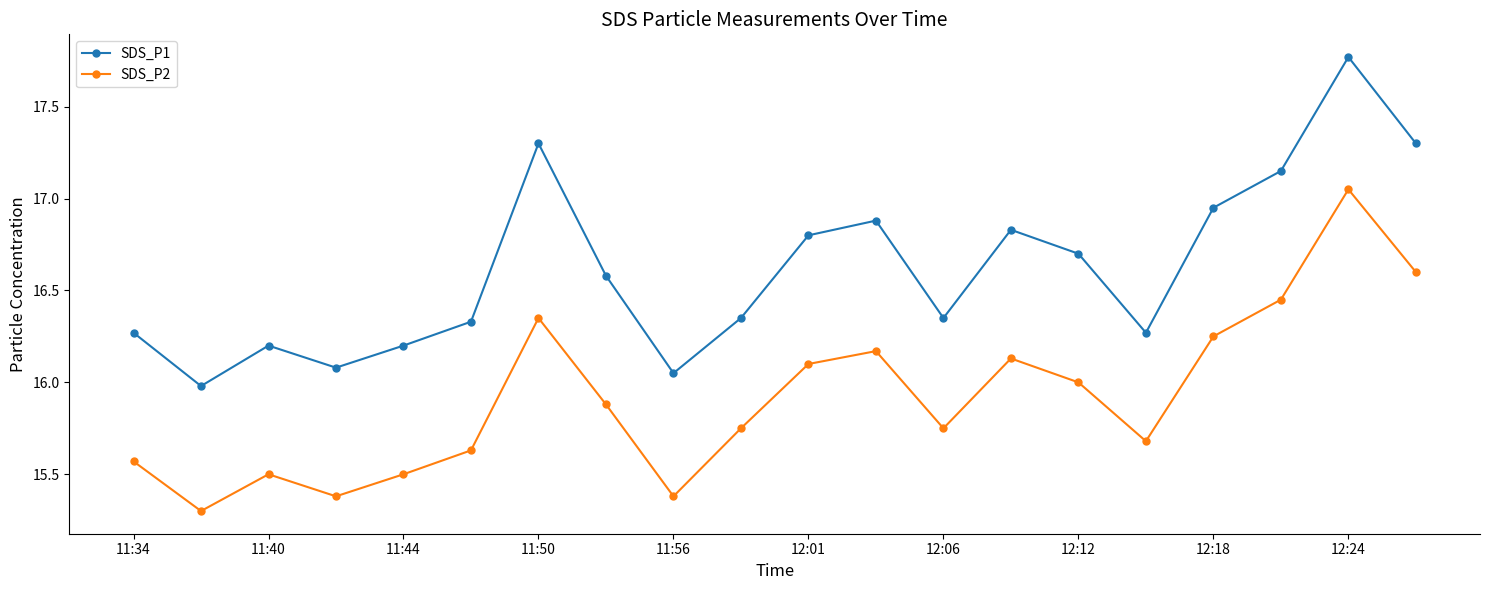

Rank the series by their maximum value, from highest to lowest.

SDS_P1, SDS_P2